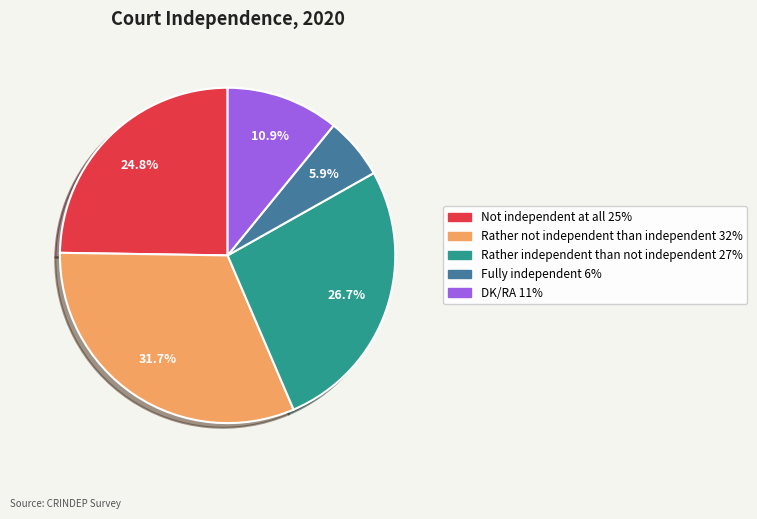

To the nearest percent, what is the difference between the Rather not independent than independent and Rather independent than not independent slice percentages?

5%